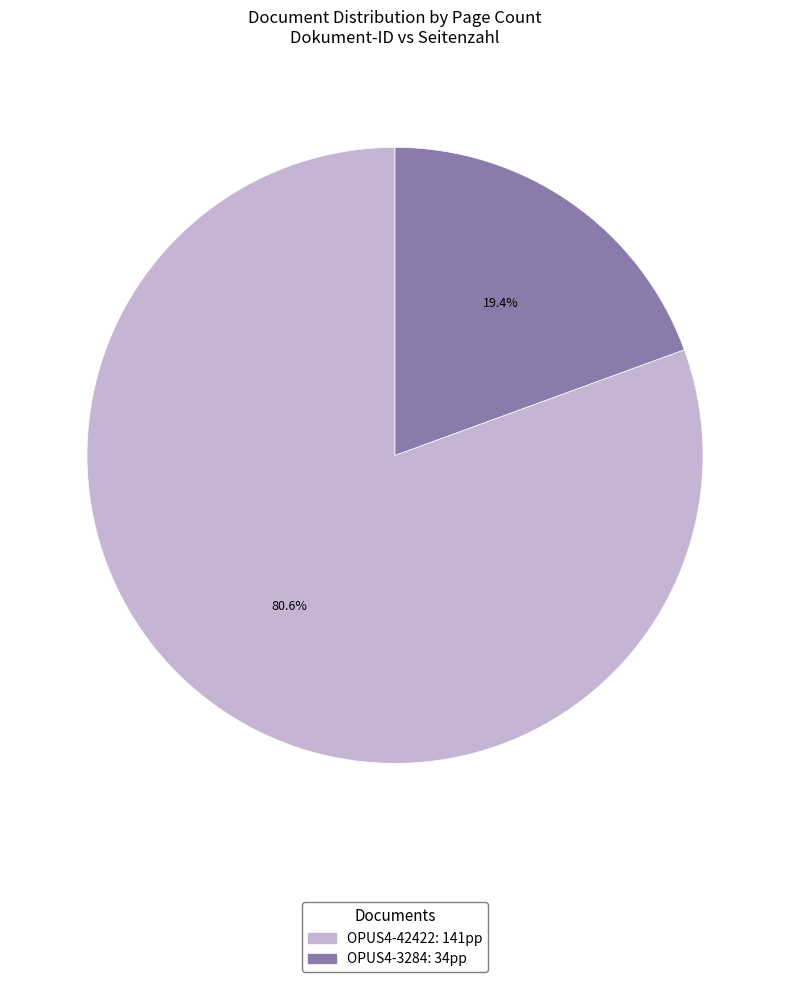

How many slices are in this pie chart?

2